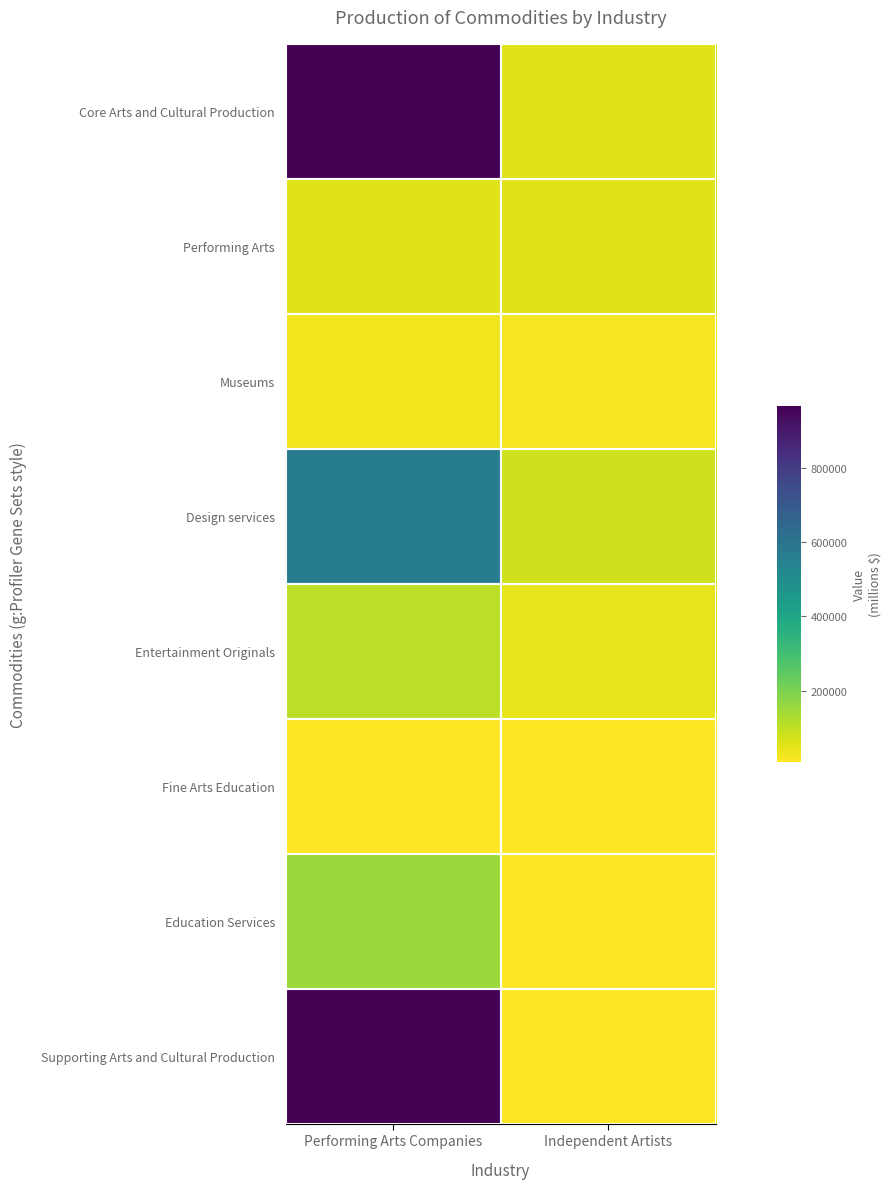

What is the total value across all series at Independent Artists?

280818